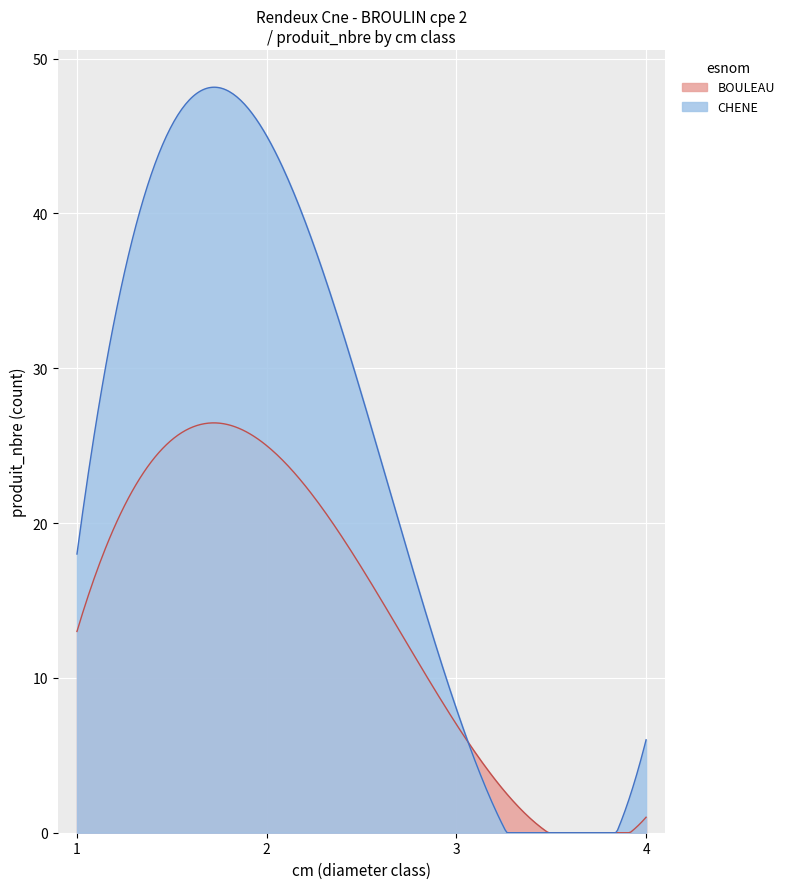

Count the BOULEAU values in the range 7 to 25.

3